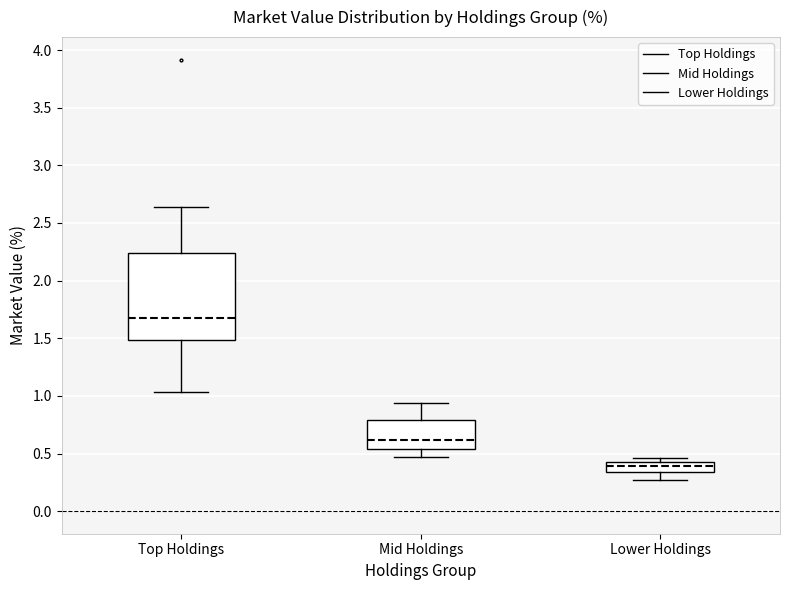

Which box's median line is the lowest?

Lower Holdings